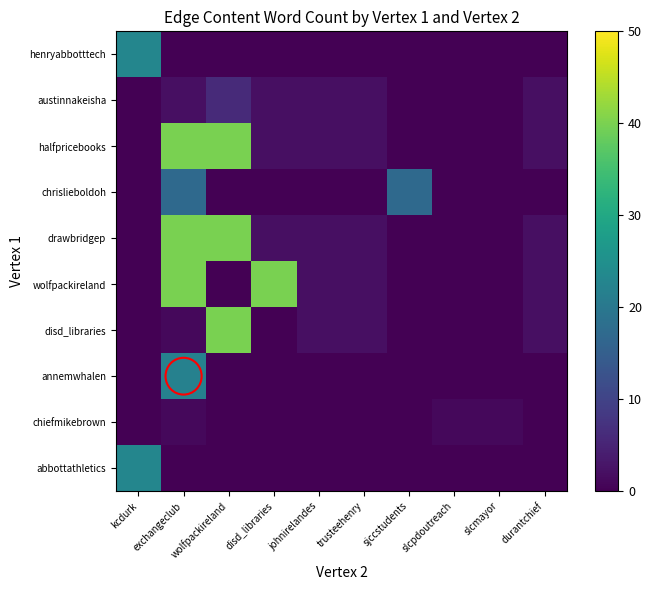

At which category is the sum across all series the highest?

exchangeclub